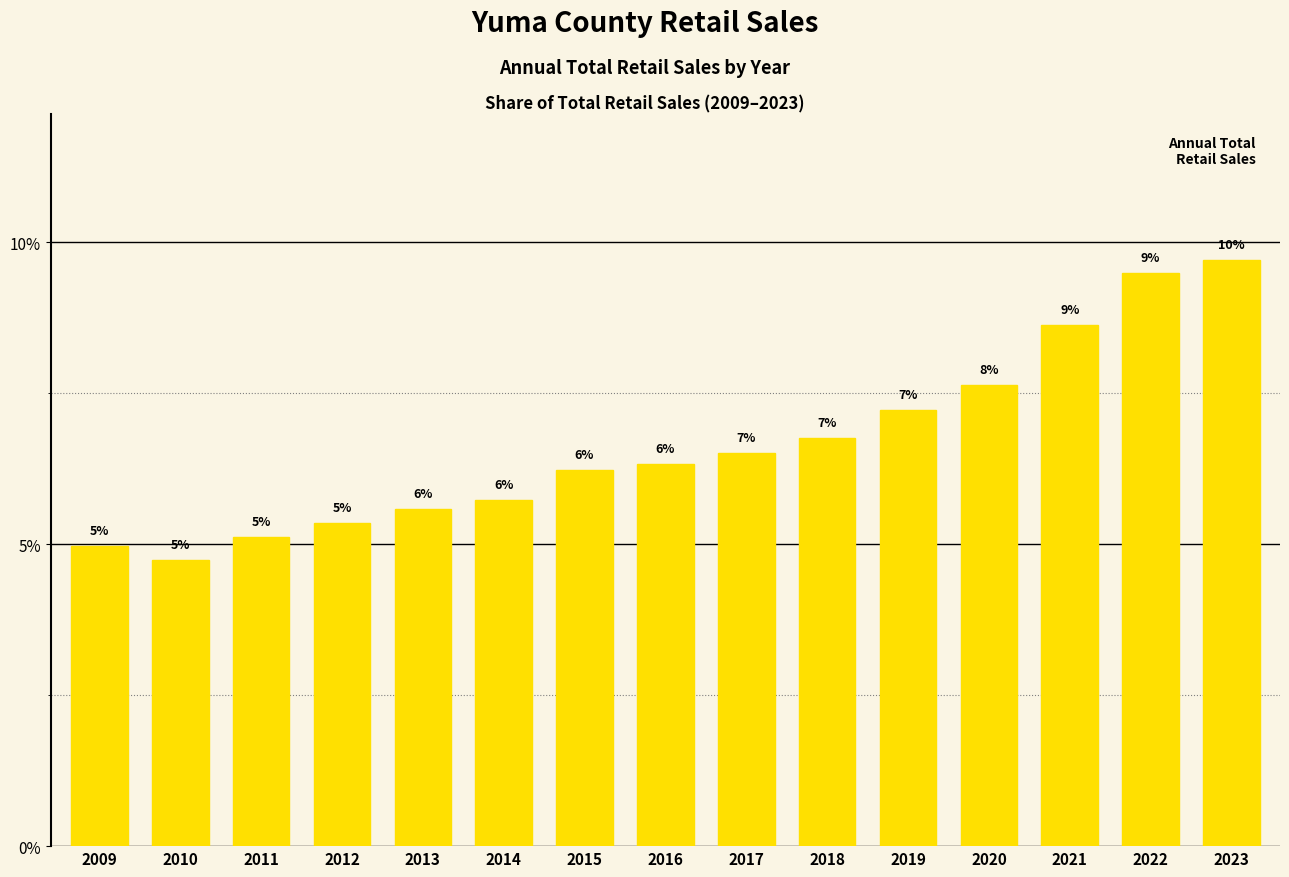

At which label does the data first exceed 6?

2015